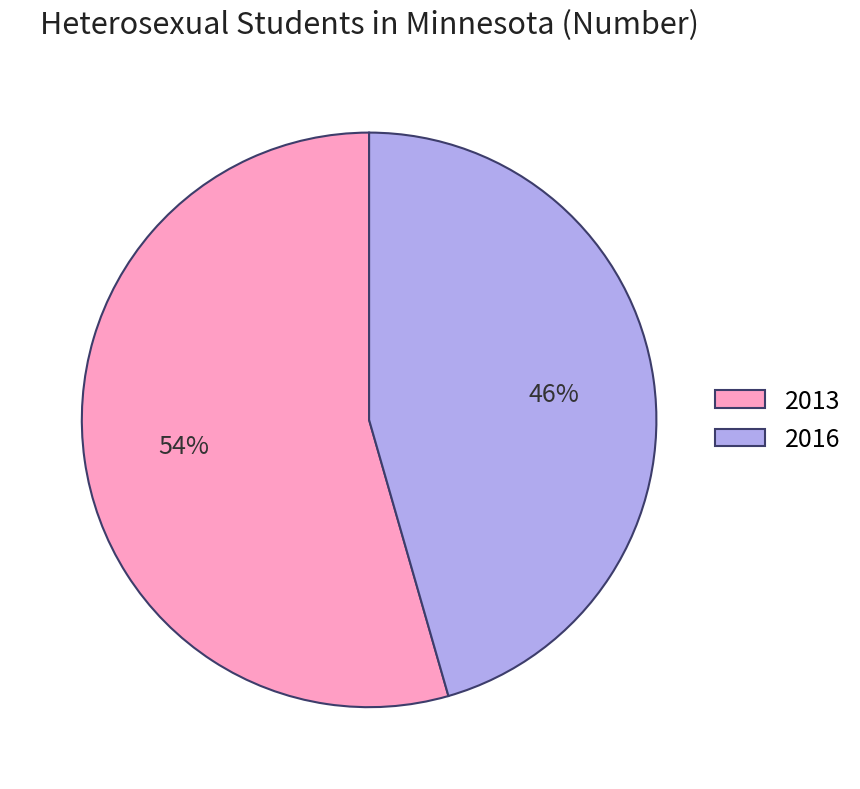

Between 2016 and 2013, which is larger?

2013